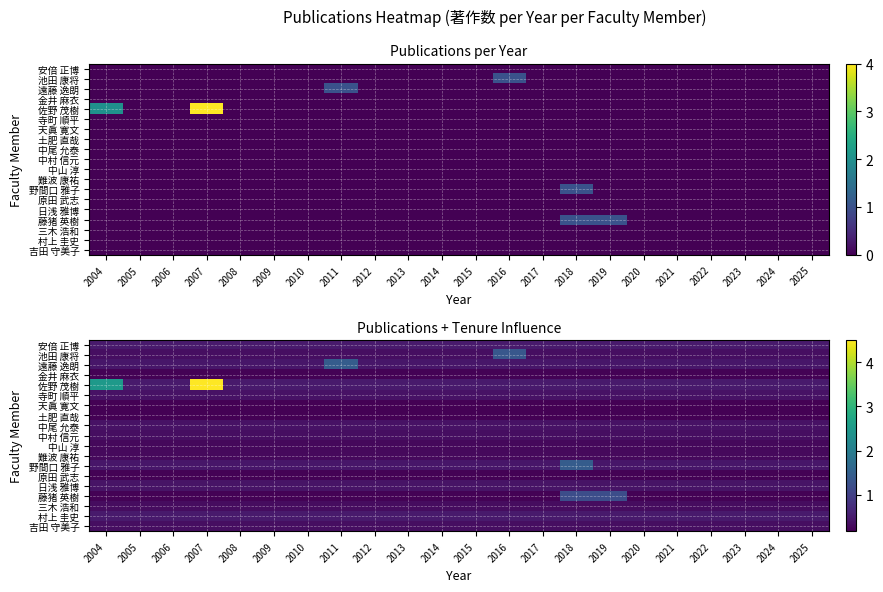

What is the difference between the highest and lowest values at 2016?

1.2